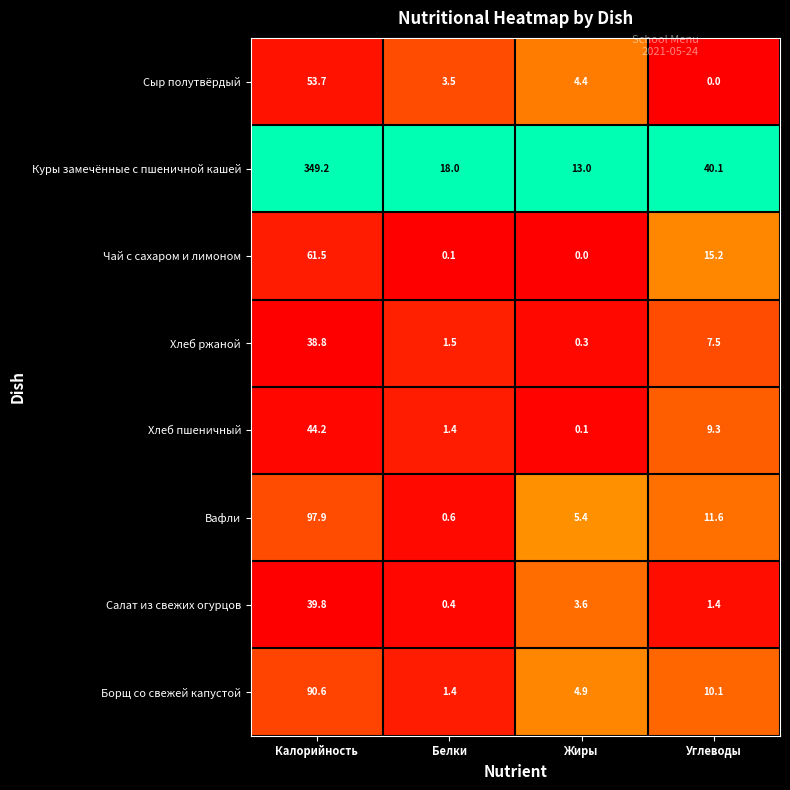

At how many categories does at least one series exceed 0?

4